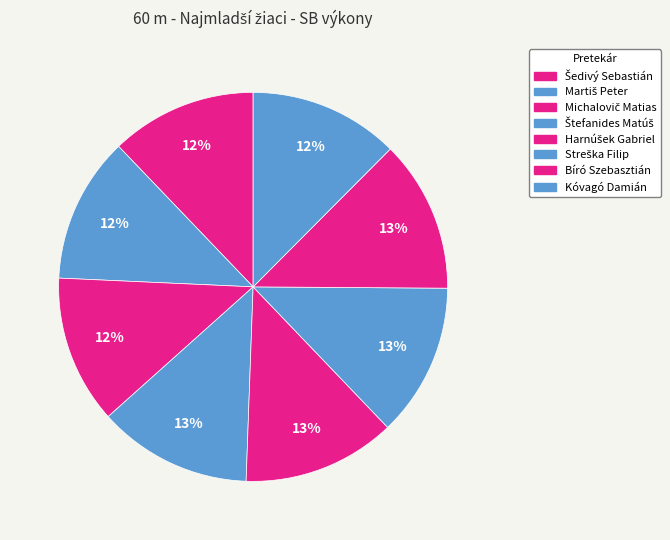

Is there any slice that represents more than half of the pie?

No